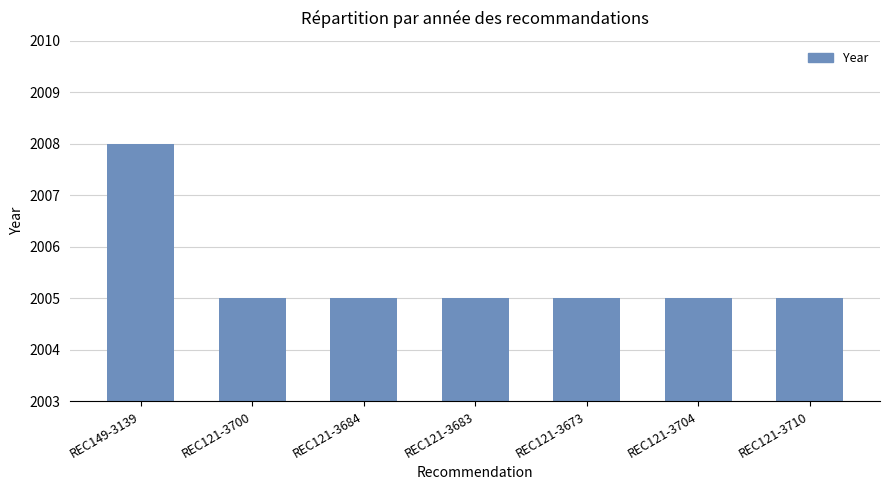

The chart shows a value of 2005 at REC121-3683. True or false?

True